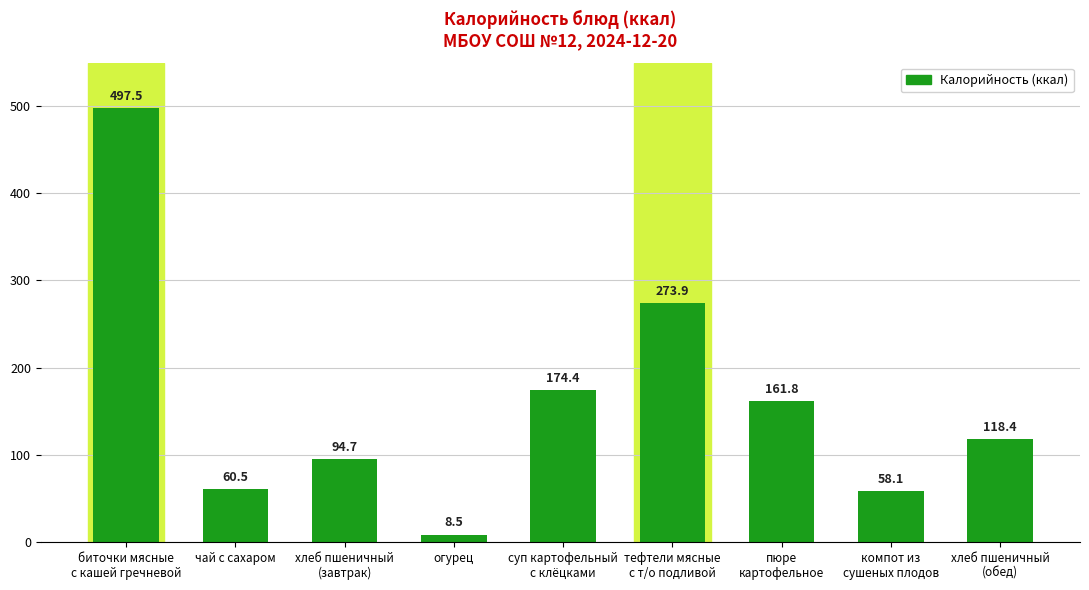

What is the label of the 5th bar from the left?

суп картофельный
с клёцками